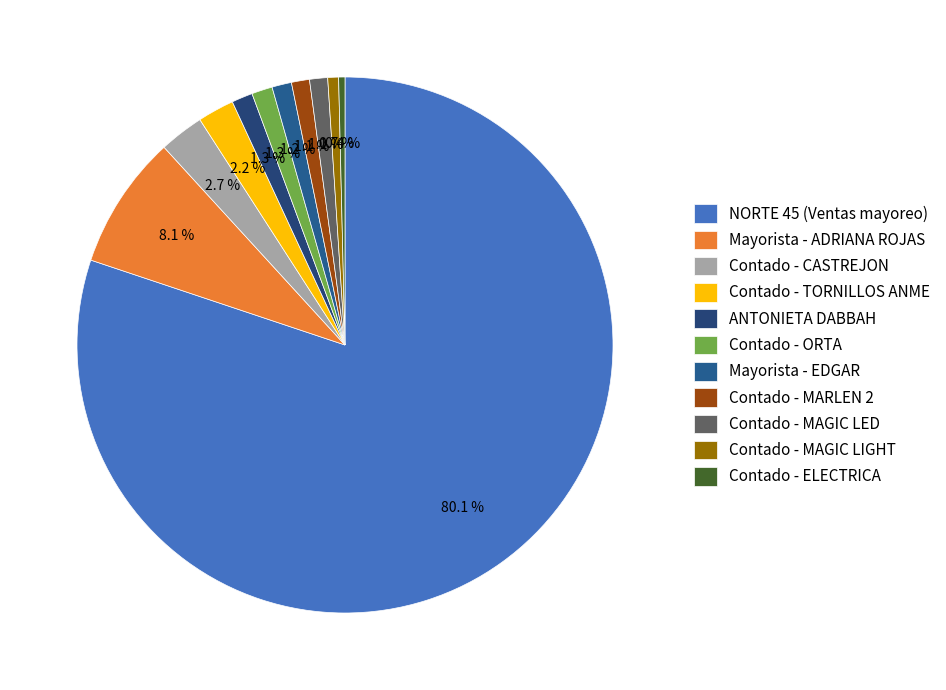

What portion of the pie excludes NORTE 45 (Ventas mayoreo)?

19.9%